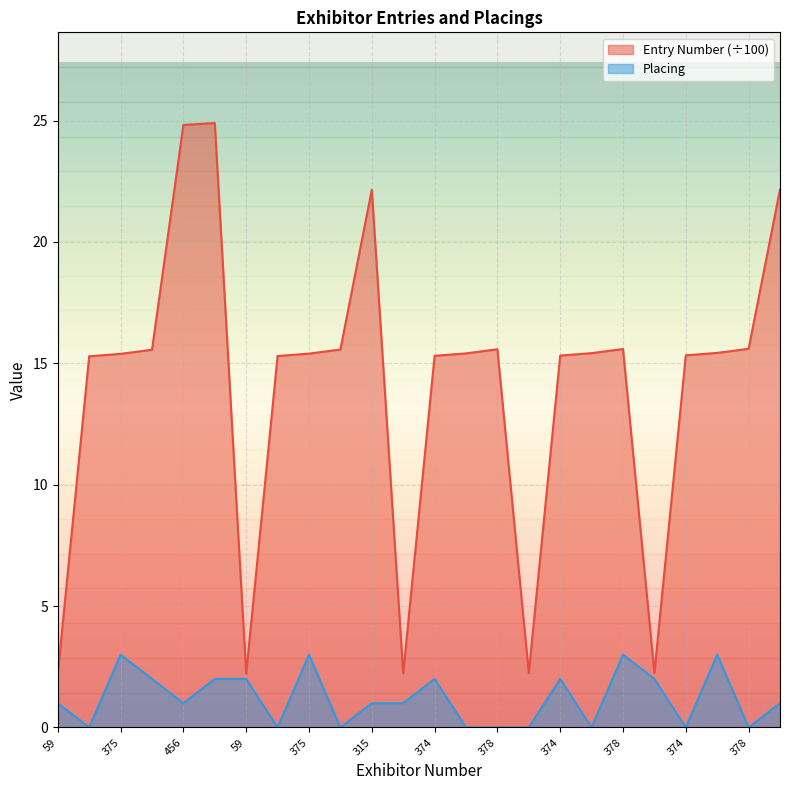

Count the Placing values in the range 0 to 2.

20